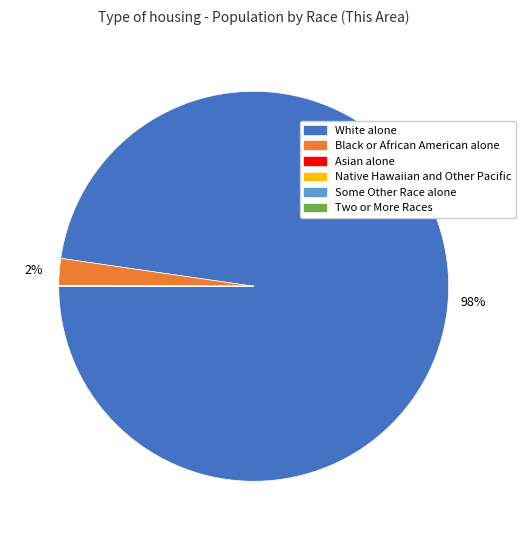

Is there a majority slice in this chart?

Yes